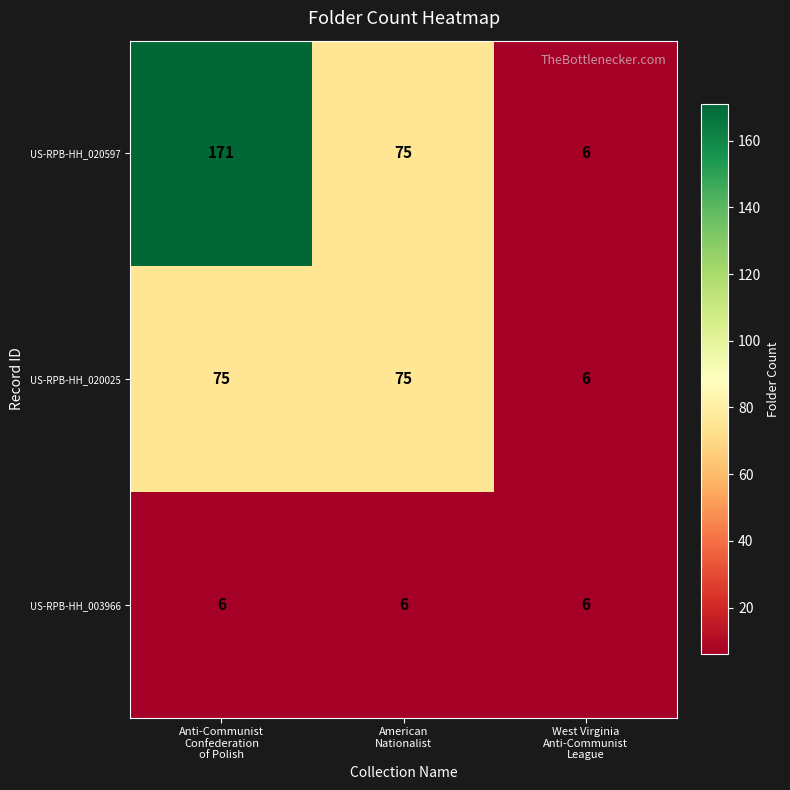

What is the smallest value displayed?

6